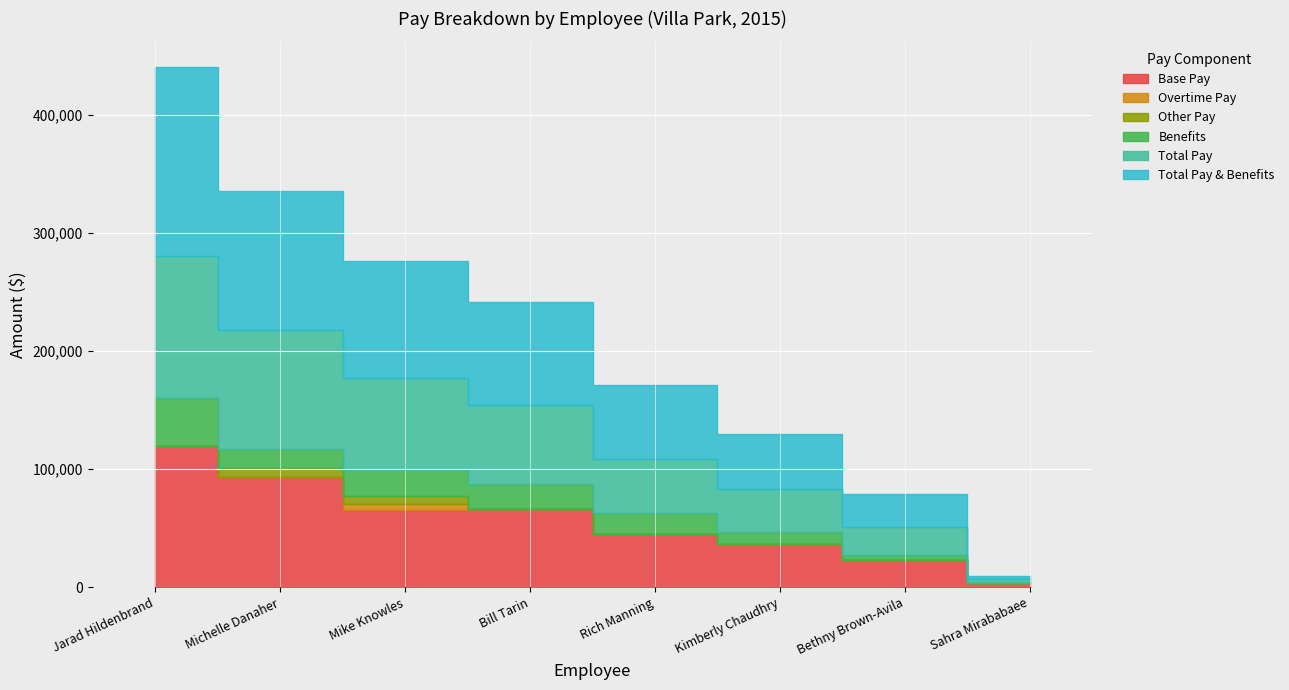

Reading right to left, list all the values displayed in this chart.

Base Pay: 3322.0	23486.0	36704.0	44879.0	66738.0	65278.0	93293.0	120000.0
Overtime Pay: 0.0	0.0	0.0	681.0	0.0	5663.0	0.0	0.0
Other Pay: 0.0	0.0	0.0	0.0	0.0	6500.0	7500.0	67.2
Benefits: 0.0	4215.0	9884.0	17451.0	20863.0	22203.0	16638.0	40071.0
Total Pay: 3322.0	23486.0	36704.0	45560.0	66738.0	77441.0	100793.0	120067.2
Total Pay & Benefits: 3322.0	27701.0	46588.0	63011.0	87601.0	99644.0	117431.0	160138.2